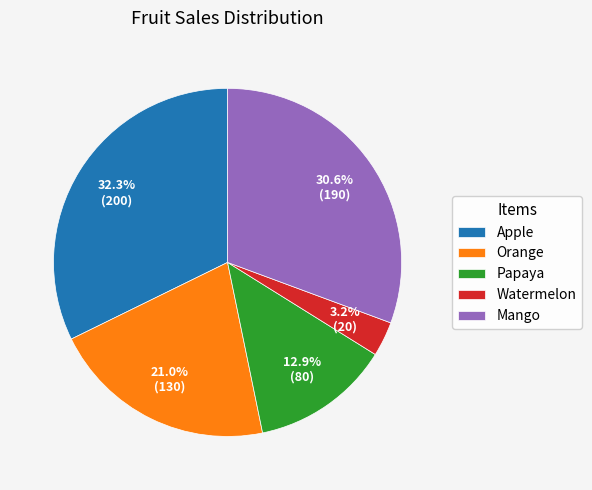

Which category has the biggest portion of the pie?

Apple